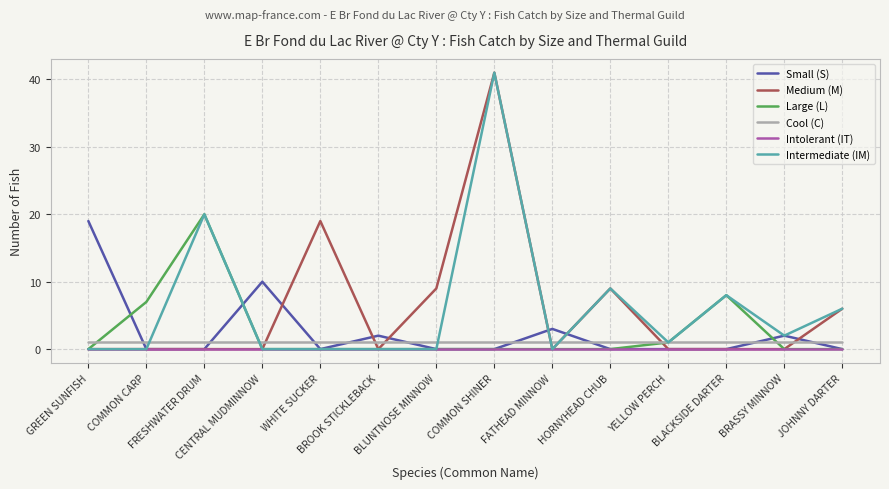

Reading left to right, transcribe all the data shown in this chart.

Small (S): 19	0	0	10	0	2	0	0	3	0	0	0	2	0
Medium (M): 0	0	0	0	19	0	9	41	0	9	0	0	0	6
Large (L): 0	7	20	0	0	0	0	0	0	0	1	8	0	0
Cool (C): 1	1	1	1	1	1	1	1	1	1	1	1	1	1
Intolerant (IT): 0	0	0	0	0	0	0	0	0	0	0	0	0	0
Intermediate (IM): 0	0	20	0	0	0	0	41	0	9	1	8	2	6